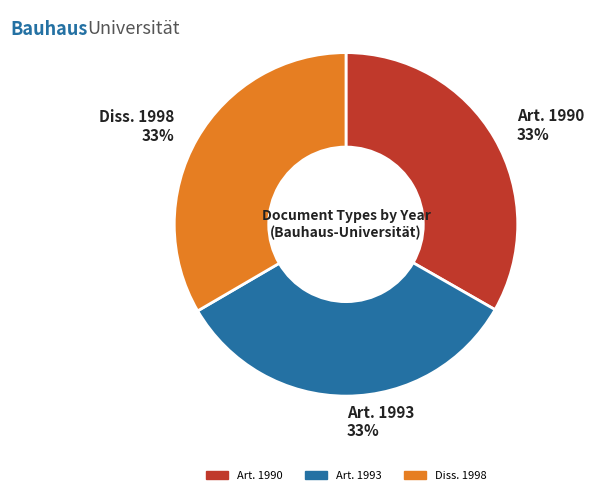

Is there a majority slice in this chart?

No